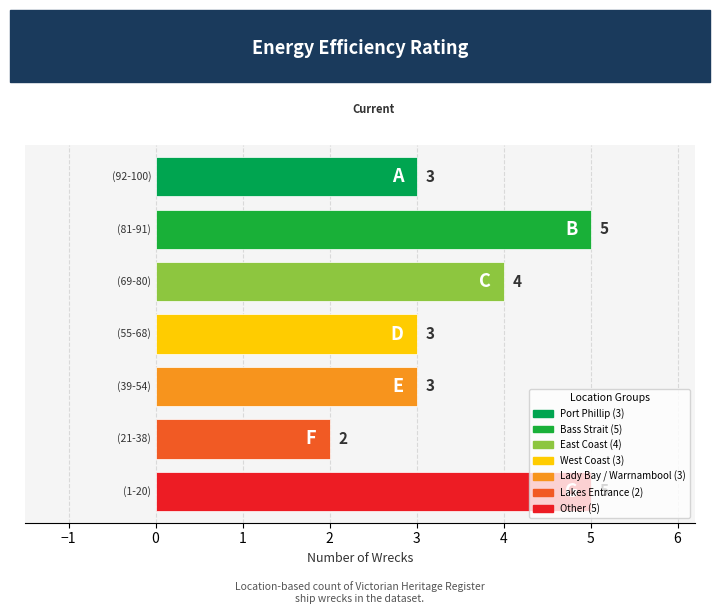

At which label does the data first exceed 3?

Bass Strait